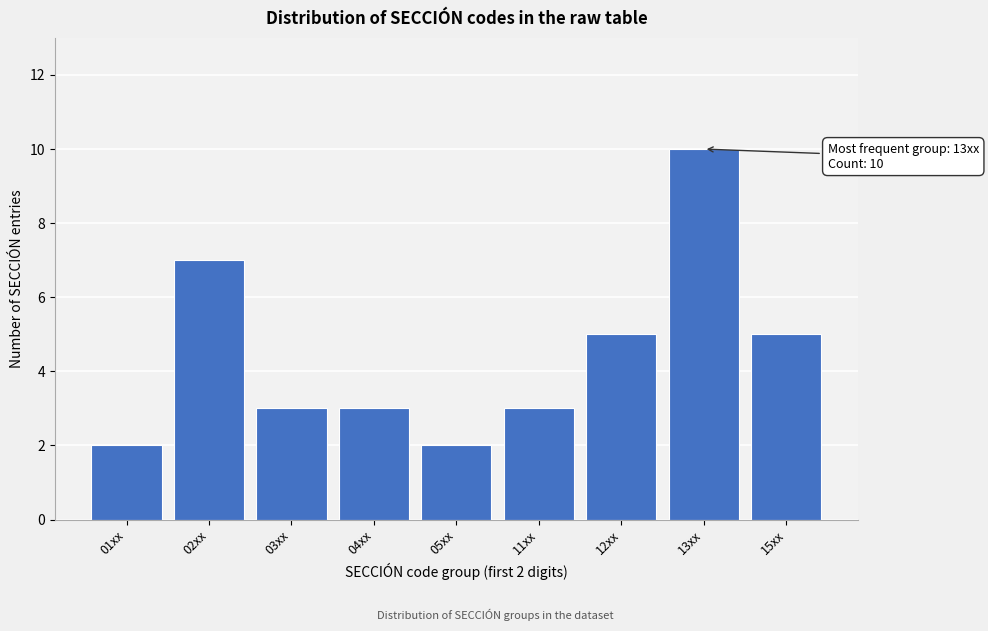

Reading right to left, what are all the values shown in this chart?

15xx=5	13xx=10	12xx=5	11xx=3	05xx=2	04xx=3	03xx=3	02xx=7	01xx=2